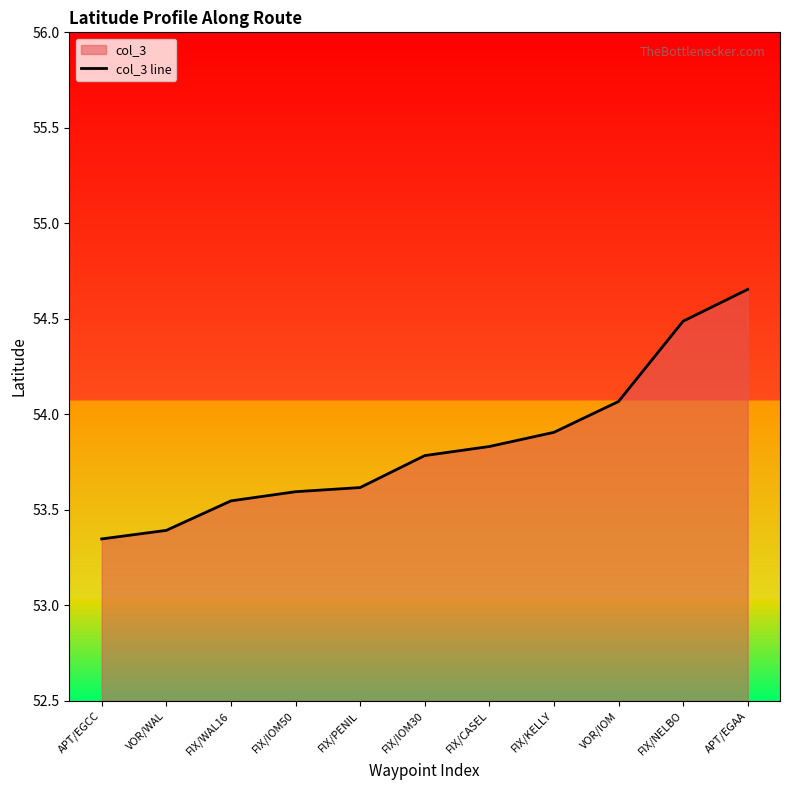

List the labels in order of value, smallest first.

APT/EGCC, VOR/WAL, FIX/WAL16, FIX/IOM50, FIX/PENIL, FIX/IOM30, FIX/CASEL, FIX/KELLY, VOR/IOM, FIX/NELBO, APT/EGAA